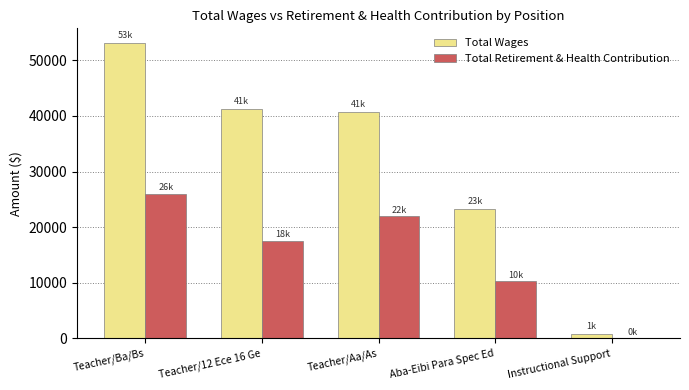

Where is Total Retirement & Health Contribution nearest to the value 13053?

Aba-Eibi Para Spec Ed